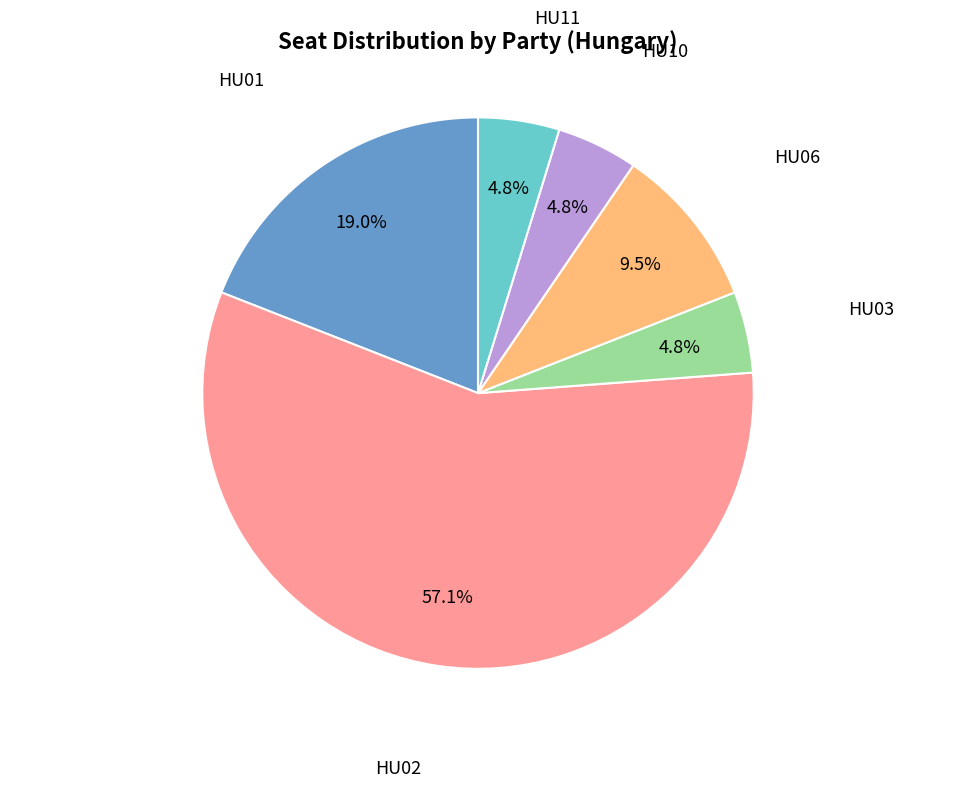

Is there a majority slice in this chart?

Yes